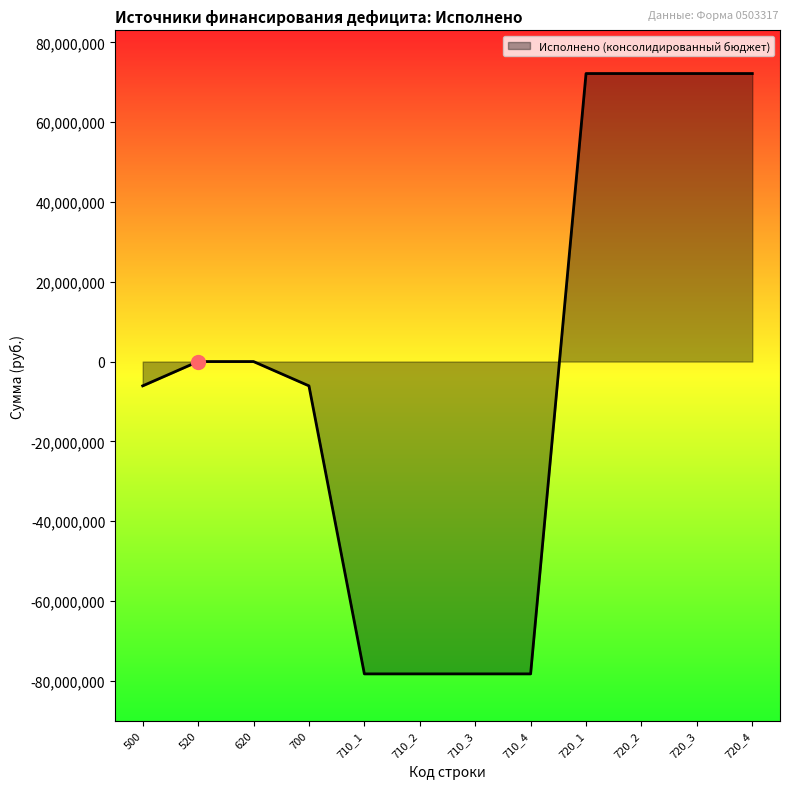

What is the greatest value displayed?

72213183.1